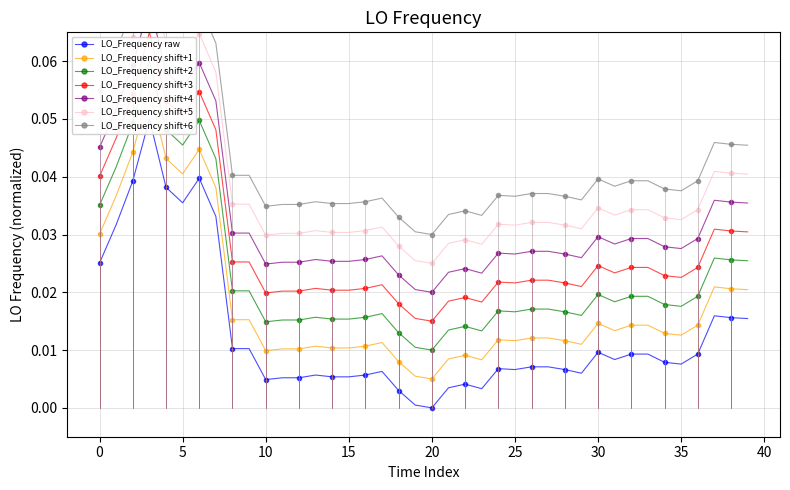

What is the label of the 17th point from the right?

23